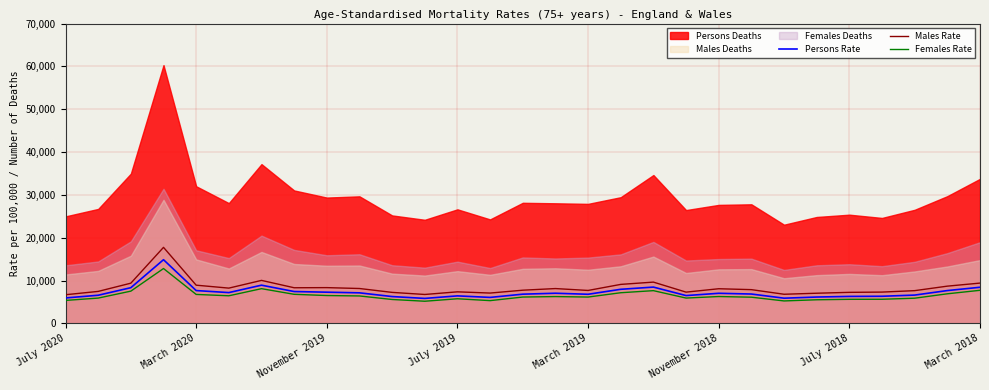

Is it true that Females Rate equals 1727.7 at July 2019?

False